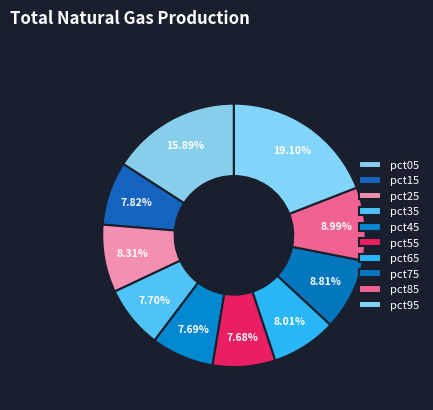

How many segments does this pie chart have?

10